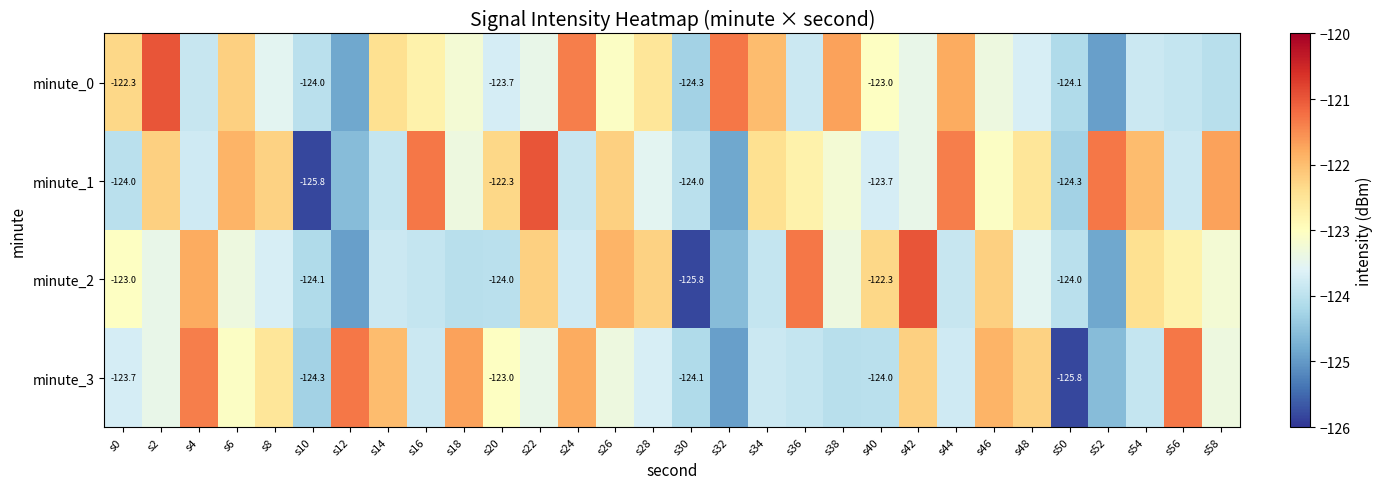

The value of minute_3 at s44 is -54.7. True or false?

False